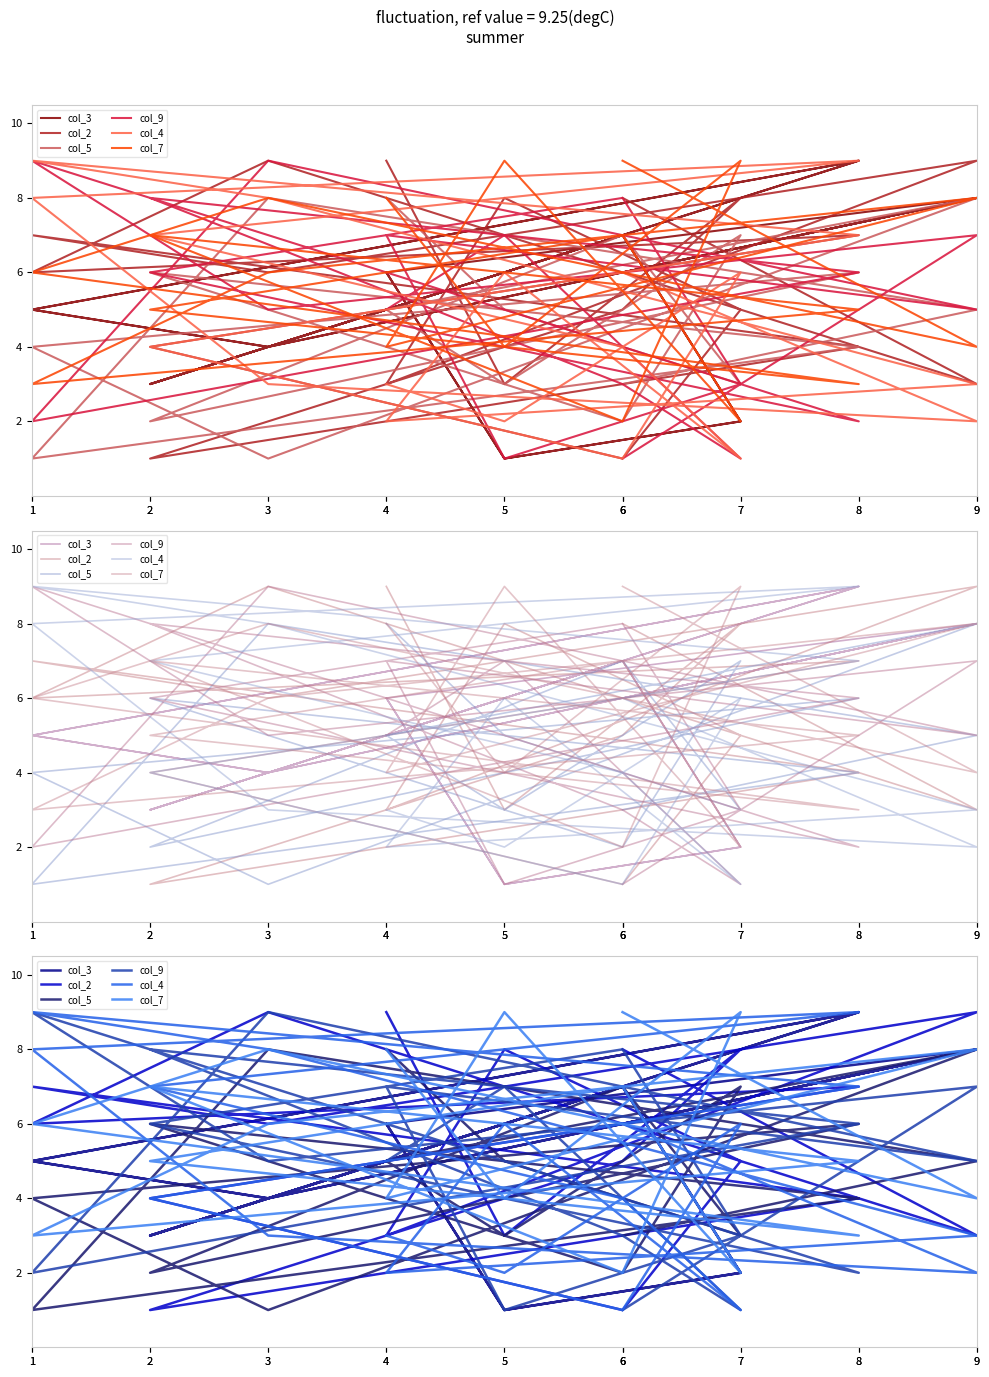

True or false: col_4 has a value of 6 at 7.

True